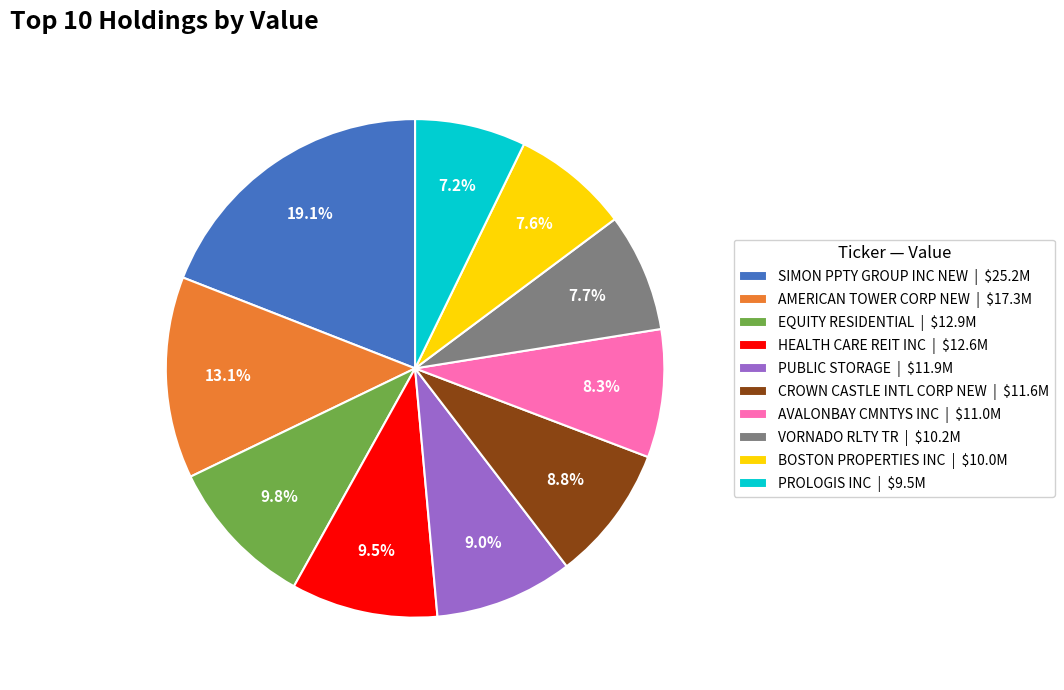

Which category has the biggest portion of the pie?

SIMON PPTY GROUP INC NEW | $25.2M